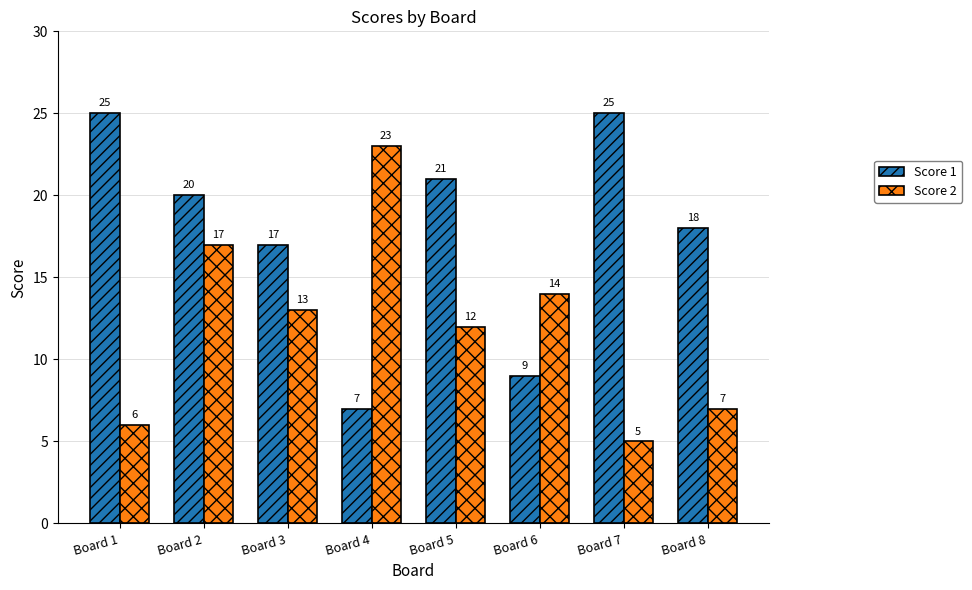

Which series has the largest total across all categories?

Score 1